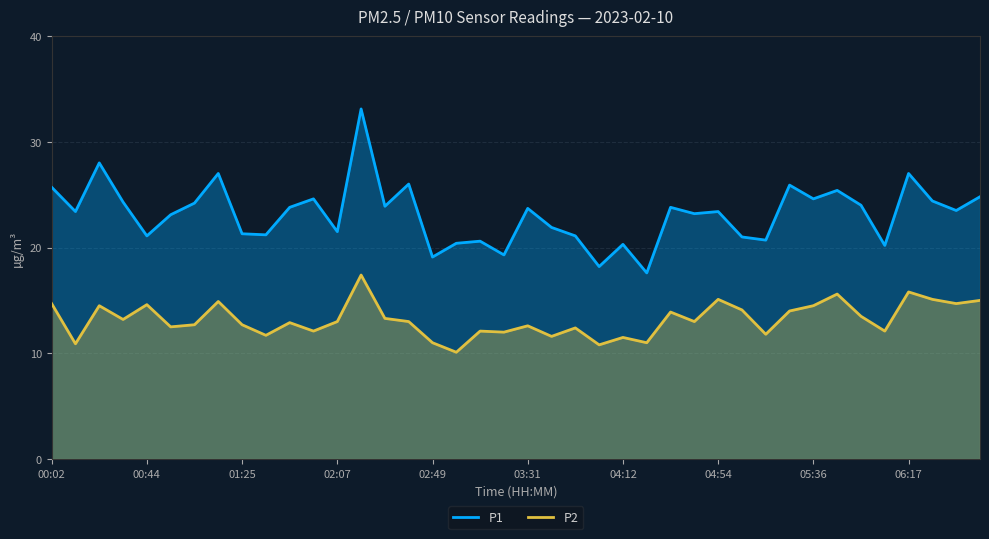

True or false: P1 and P2 cross at least once.

False